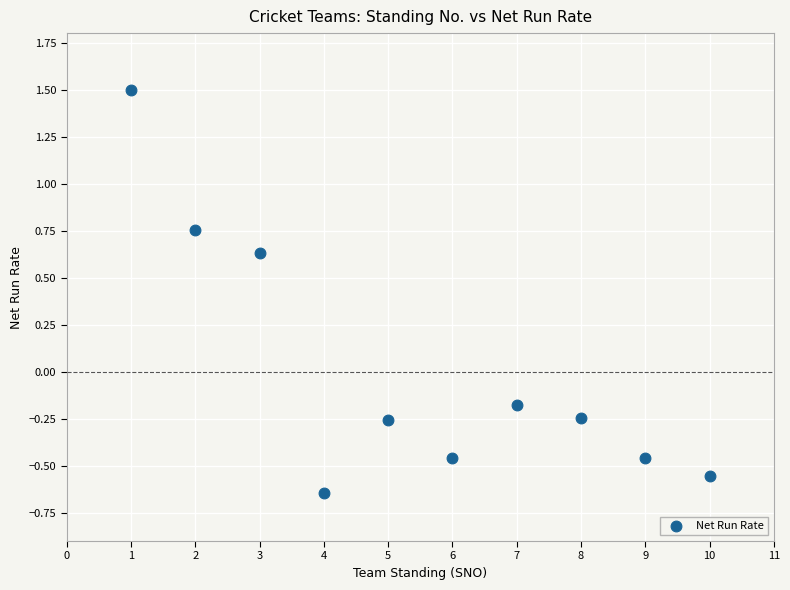

What is the average X value?

5.5